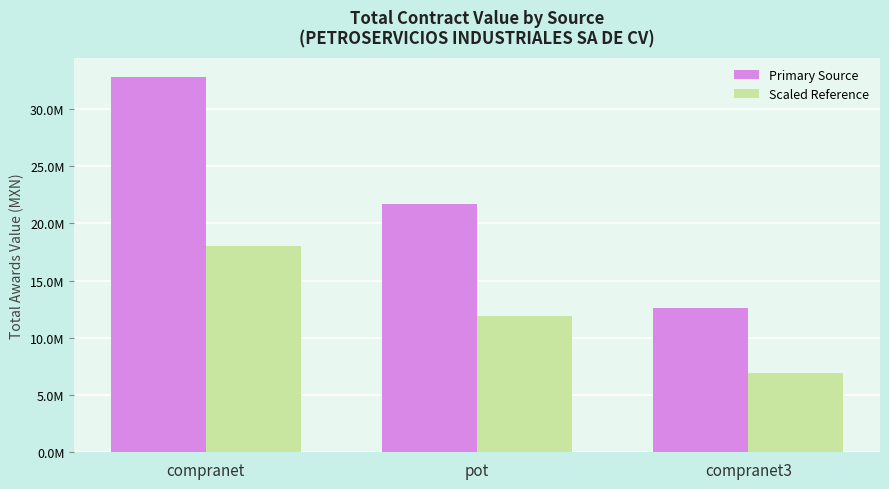

What is the label of the 3rd bar from the left?

compranet3